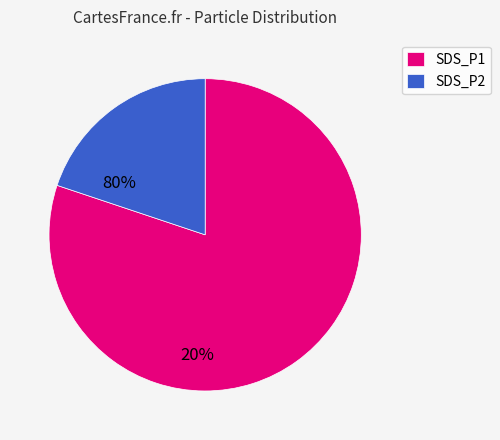

Which has a higher value, SDS_P1 or SDS_P2?

SDS_P1